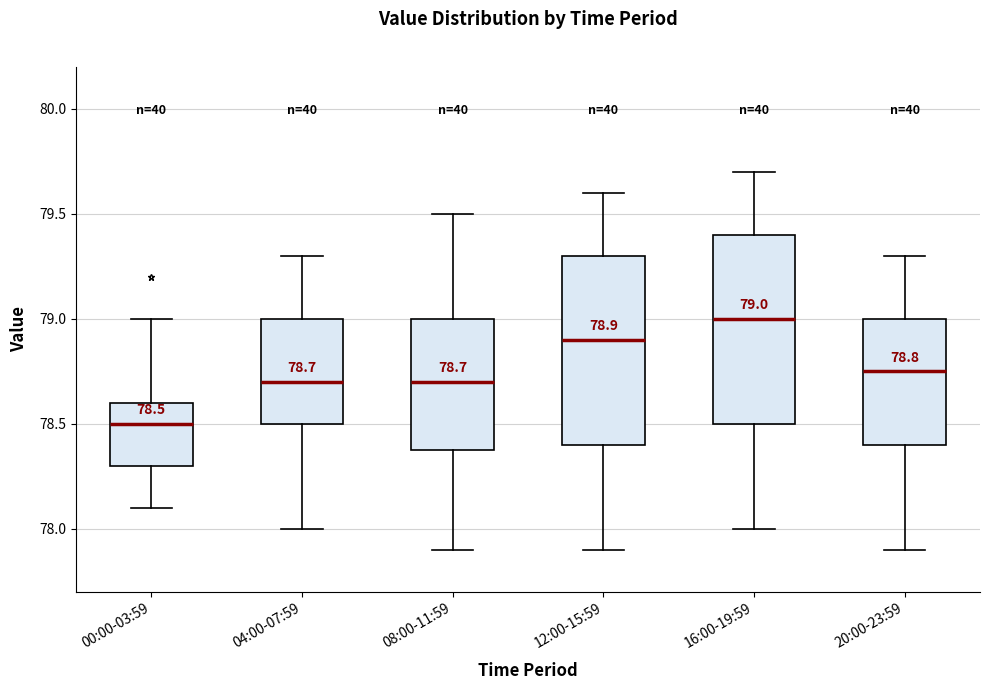

Which box has the highest median line?

16:00-19:59